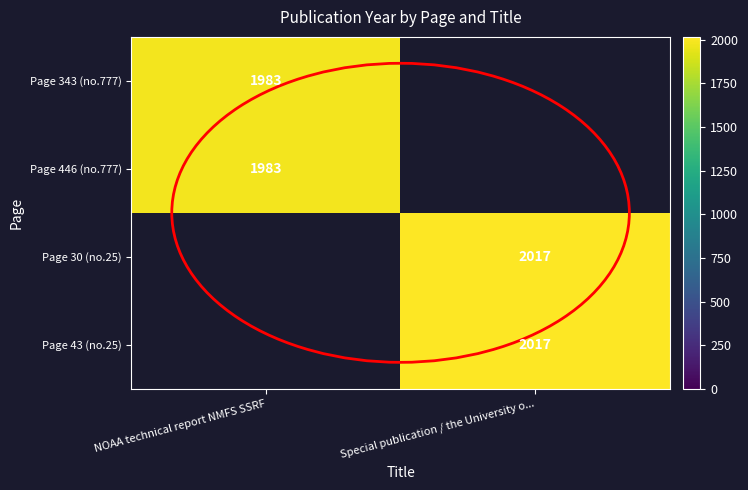

The Page 43 (no.25) series shows 3160 at Special publication / the University o.... True or false?

False